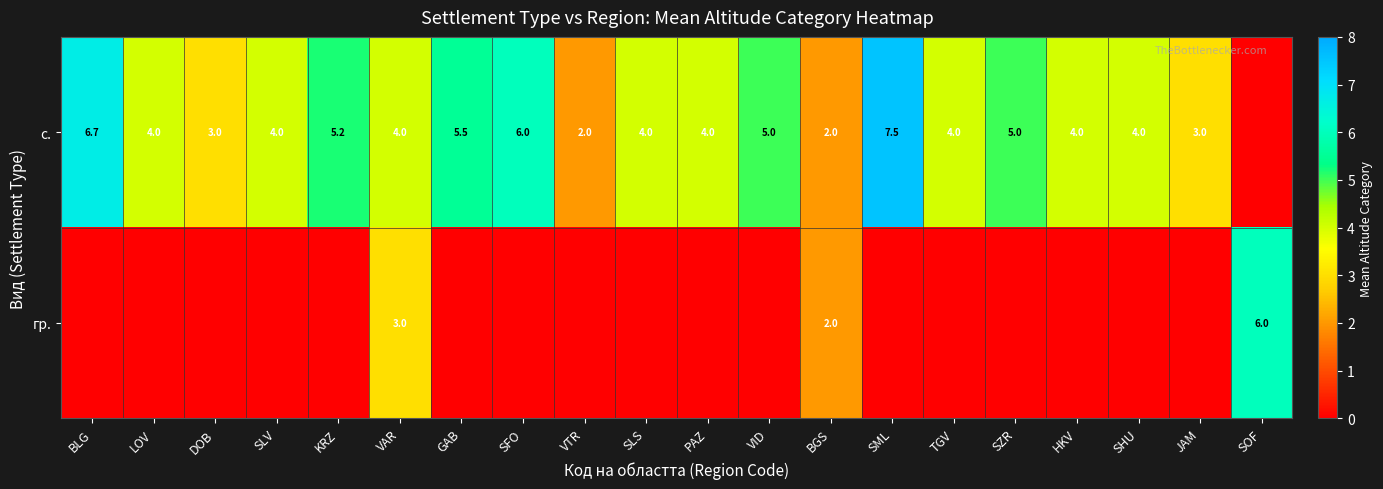

The value of с. at KRZ is 5.2. True or false?

True